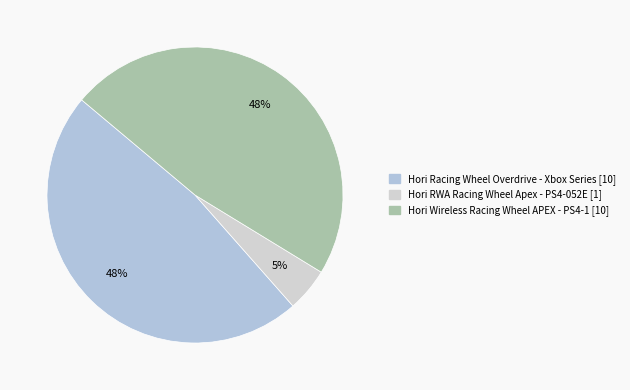

Which category has the smallest portion of the pie?

Hori RWA Racing Wheel Apex - PS4-052E